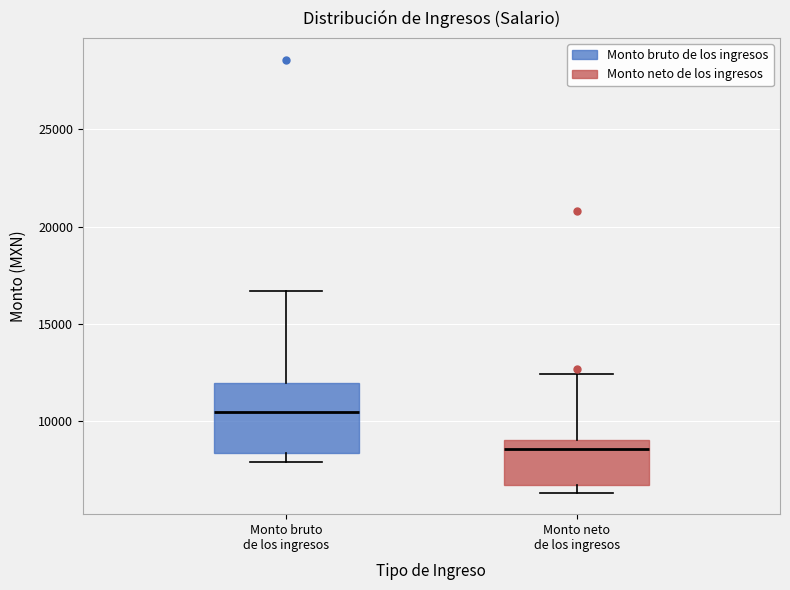

Which box has the highest median line?

Monto bruto de los ingresos